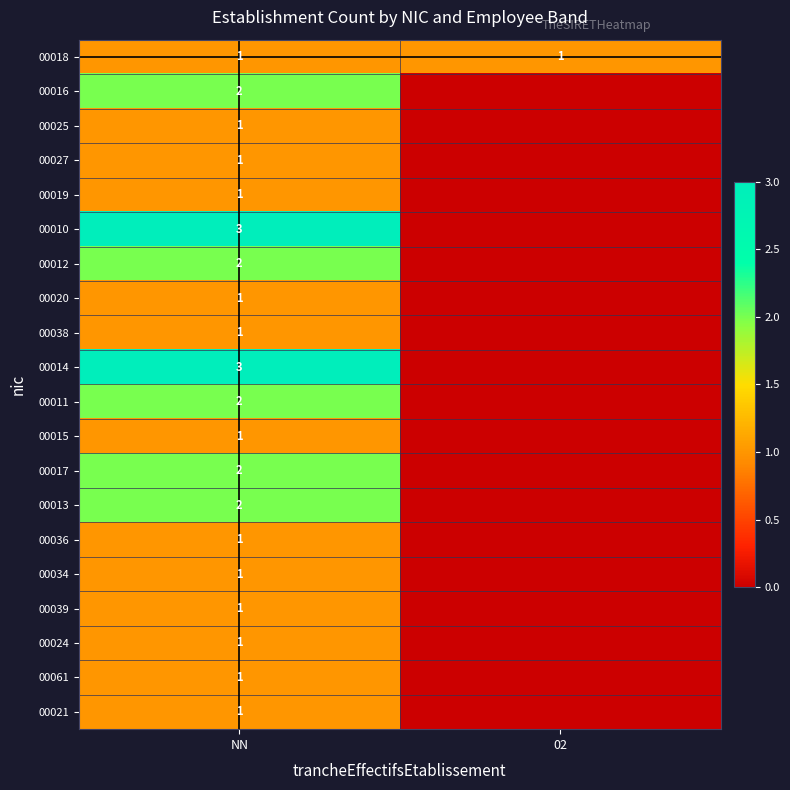

The value of 00034 at NN is 1. True or false?

True